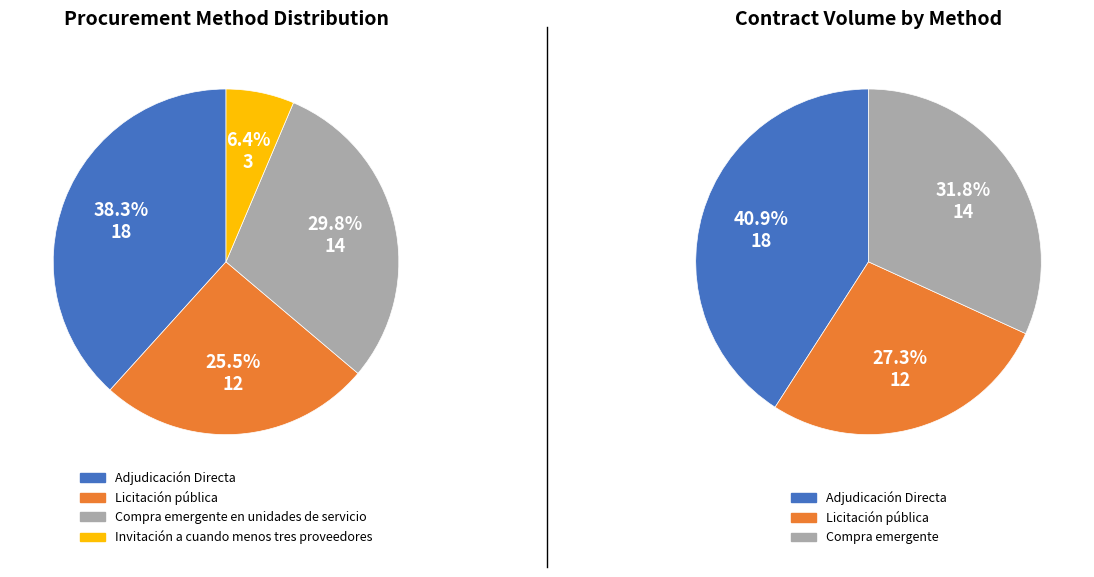

To the nearest percent, what is the combined percentage of Adjudicación Directa and Licitación pública?

64%